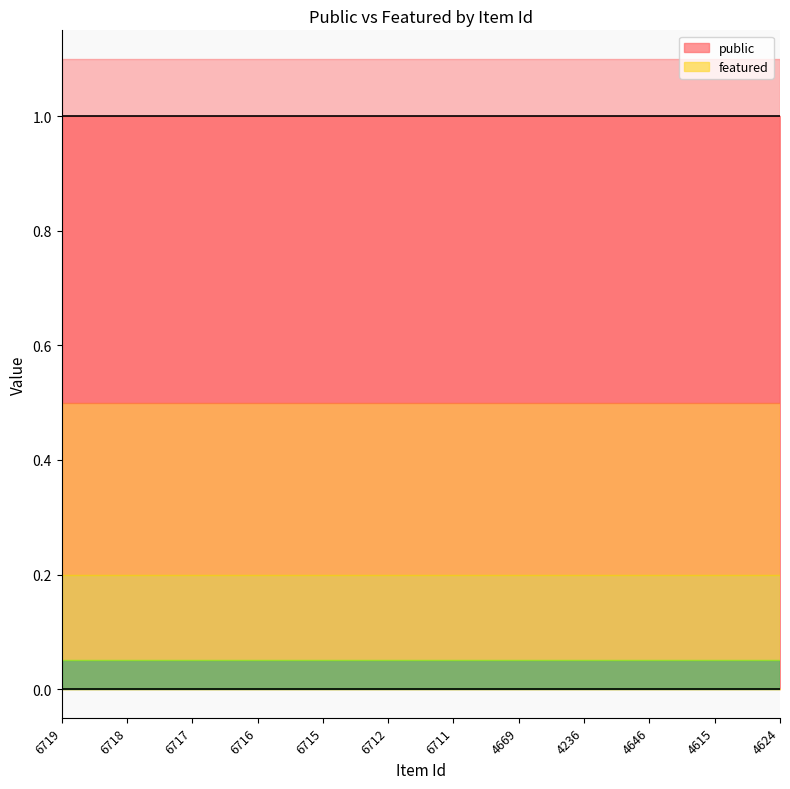

Reading left to right, list all the values displayed in this chart.

public: 1	1	1	1	1	1	1	1	1	1	1	1
featured: 0	0	0	0	0	0	0	0	0	0	0	0